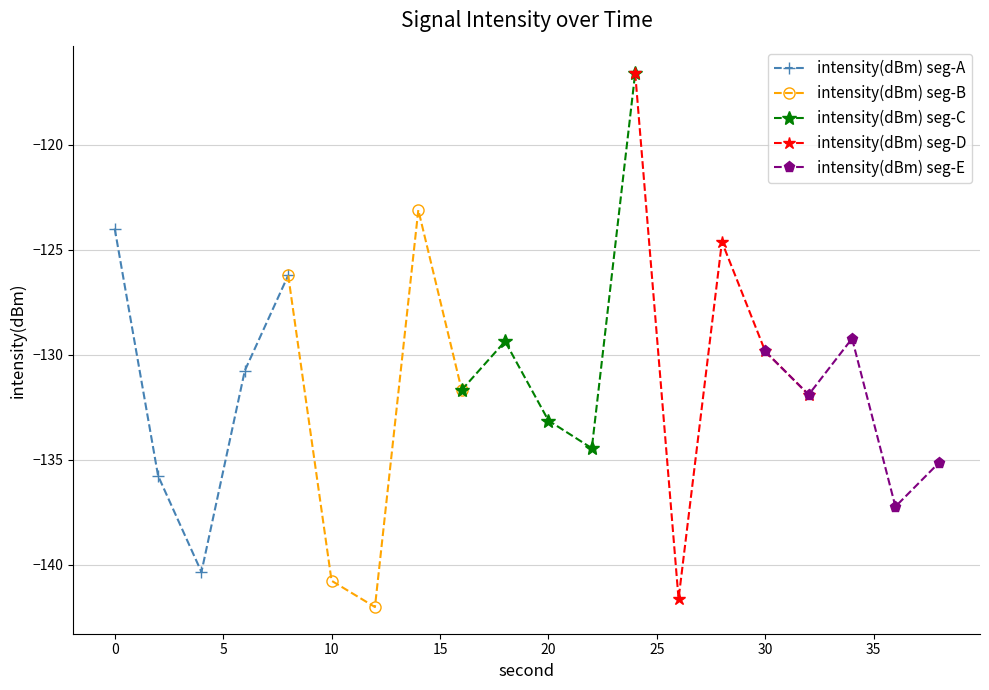

What is the value of the intensity(dBm) seg-C point at the 5th from the left?

-116.6